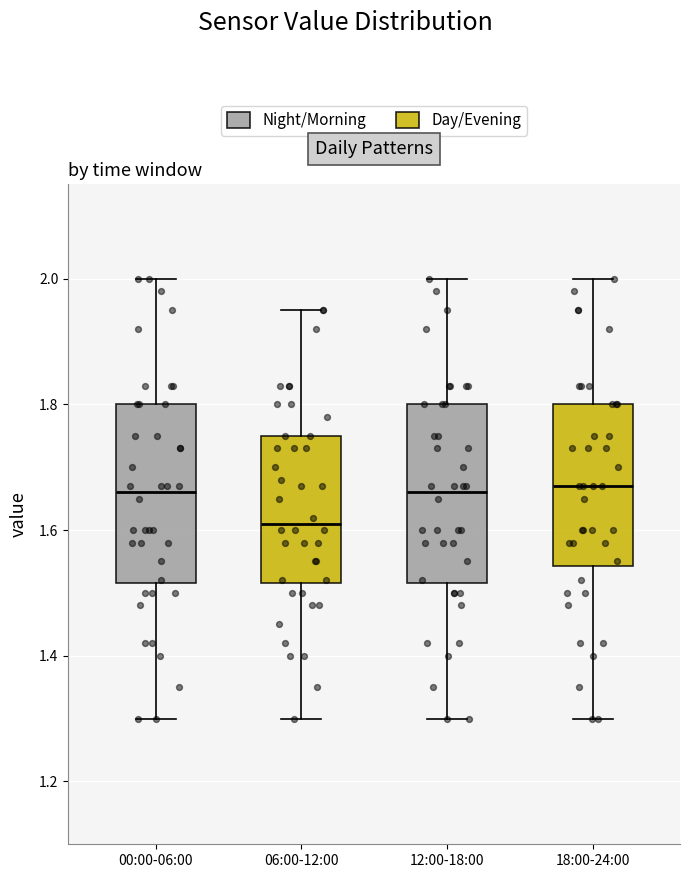

Which box's median line is the lowest?

06:00-12:00